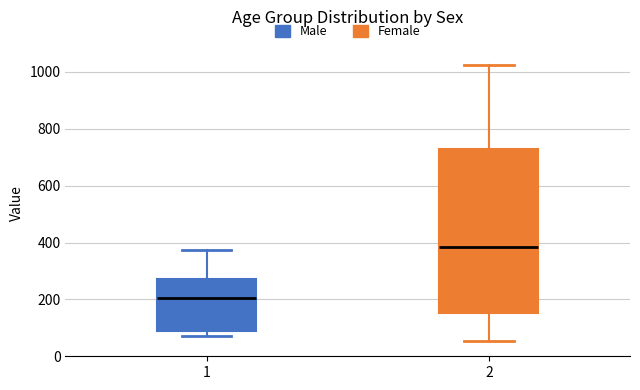

Which box's median line is the lowest?

1